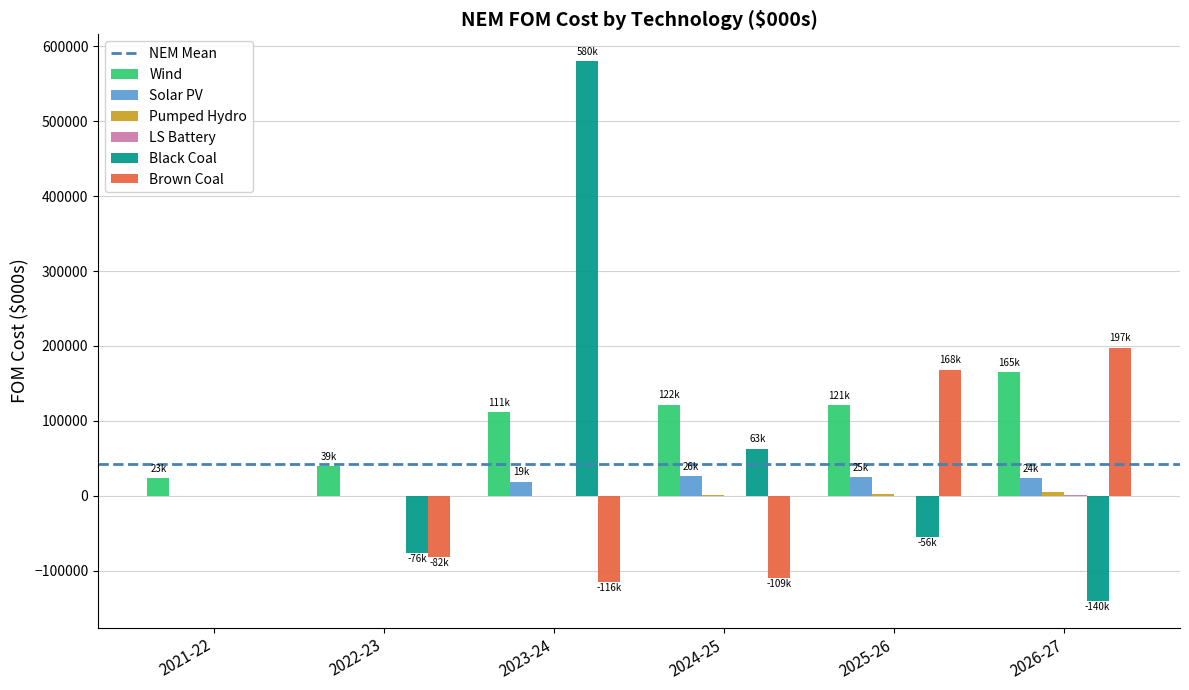

At which label is Black Coal closest to 220008?

2024-25